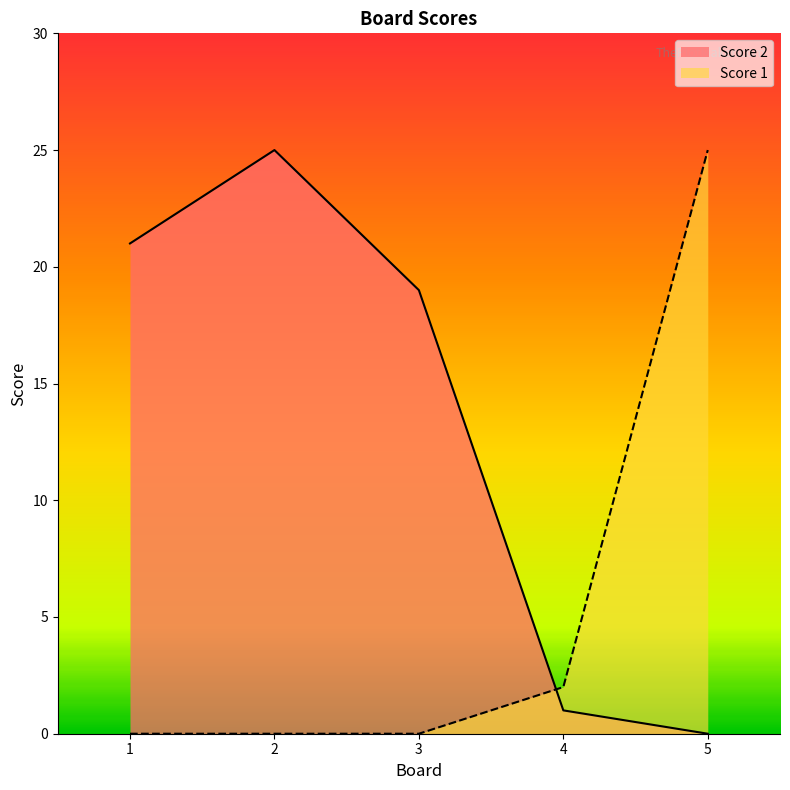

At which category is the sum across all series the highest?

2